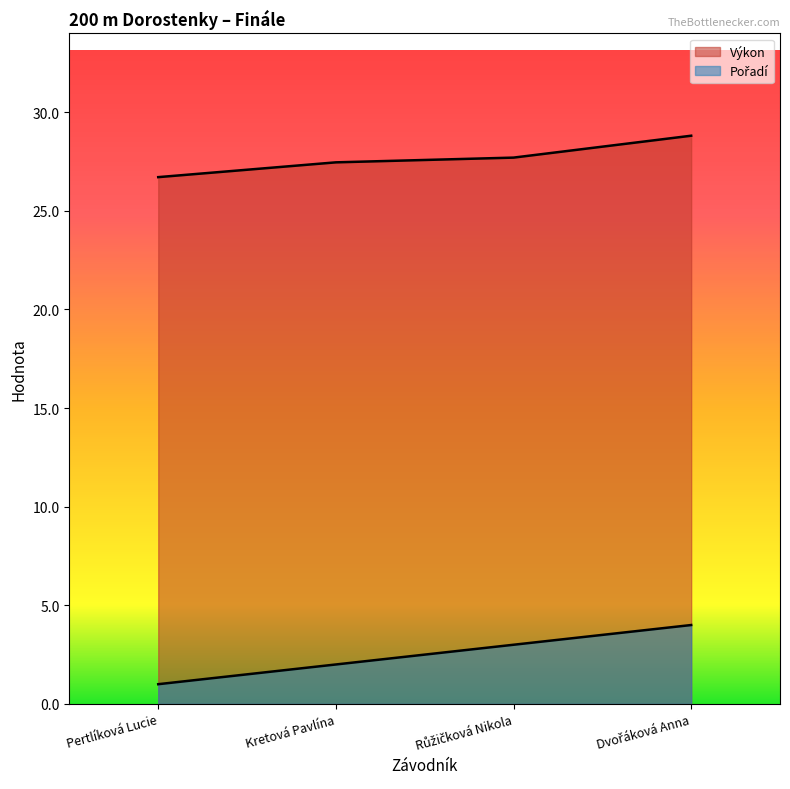

Reading left to right, list all the values displayed in this chart.

Výkon: 26.7	27.5	27.7	28.8
Pořadí: 1.0	2.0	3.0	4.0